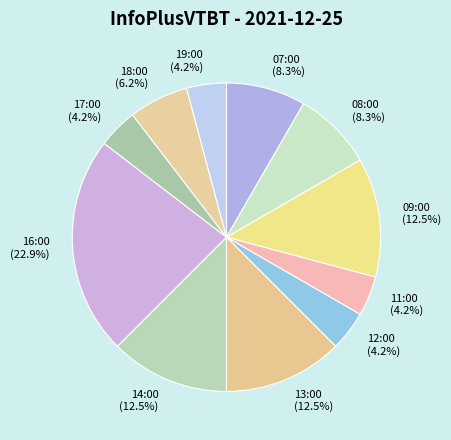

How much of the chart is everything except 11:00?

95.8%